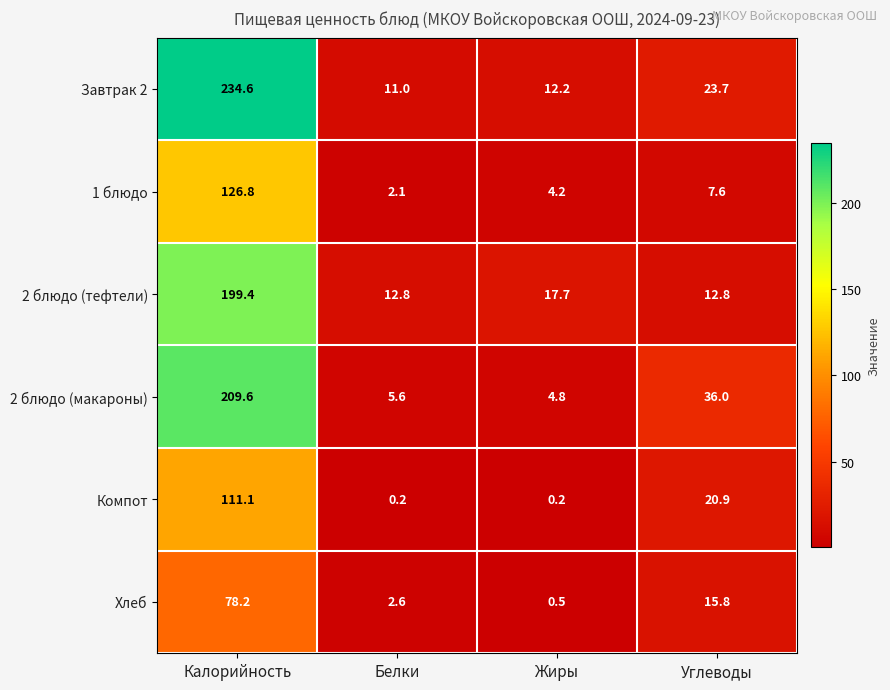

Where does the 2 блюдо (тефтели) series first go above 17?

Калорийность